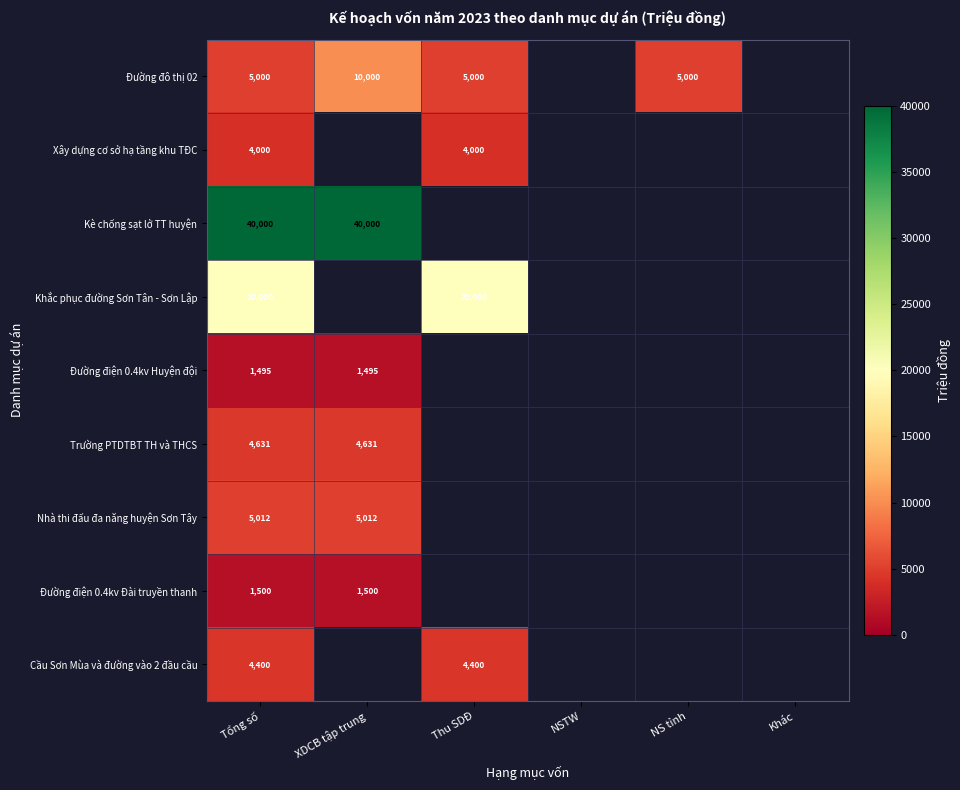

What is the difference between the highest and lowest values at Tổng số?

38505